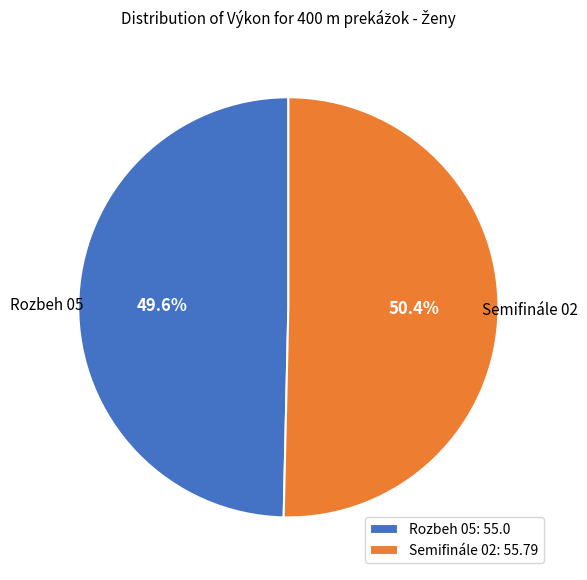

What is the ratio of the value at Semifinále 02 to the value at Rozbeh 05?

1.0